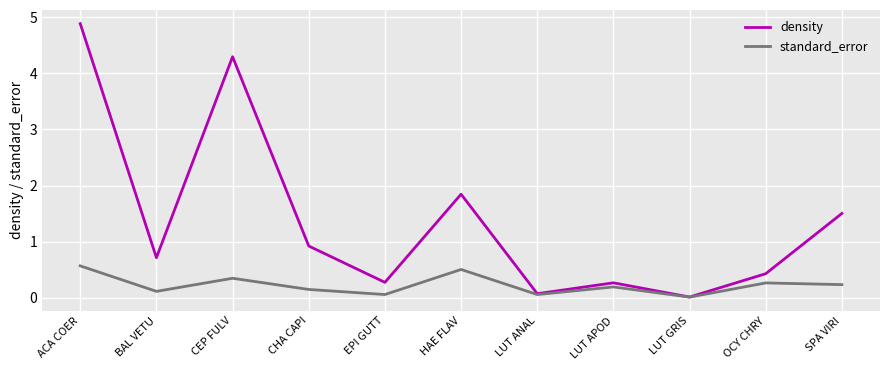

What is the difference between the maximum and minimum values in the standard_error series?

0.6